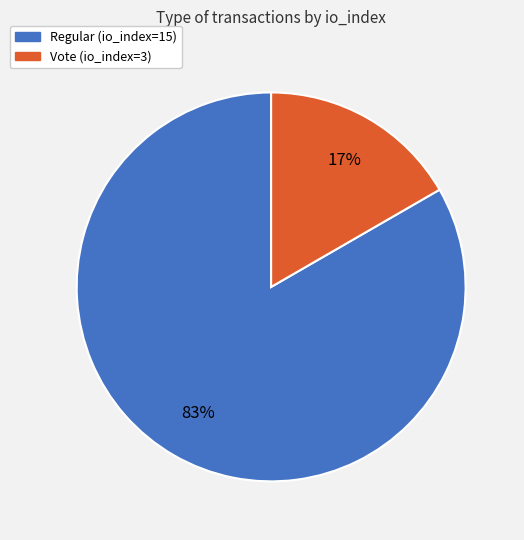

What is the smallest slice in the pie chart?

Vote (io_index=3)